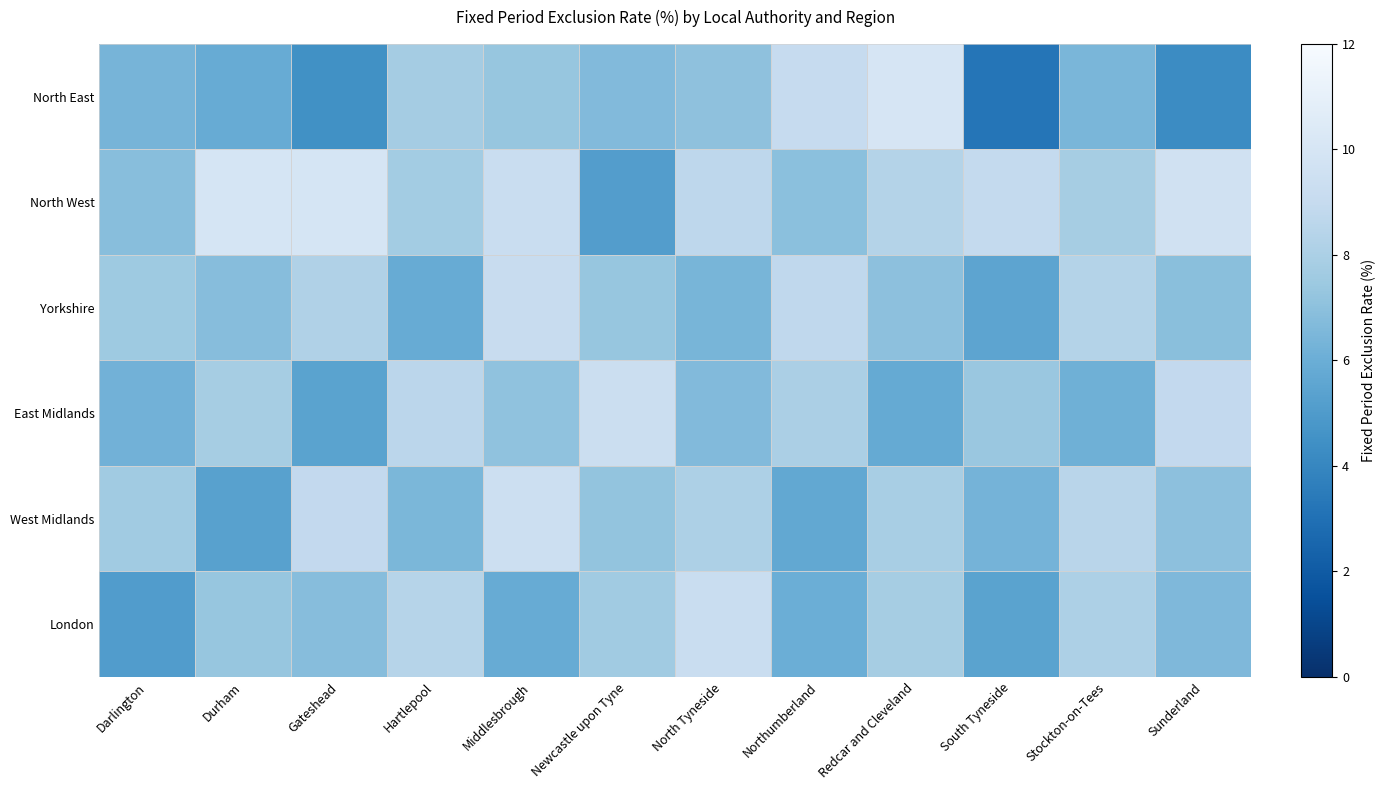

What is the sum of all East Midlands values?

87.3